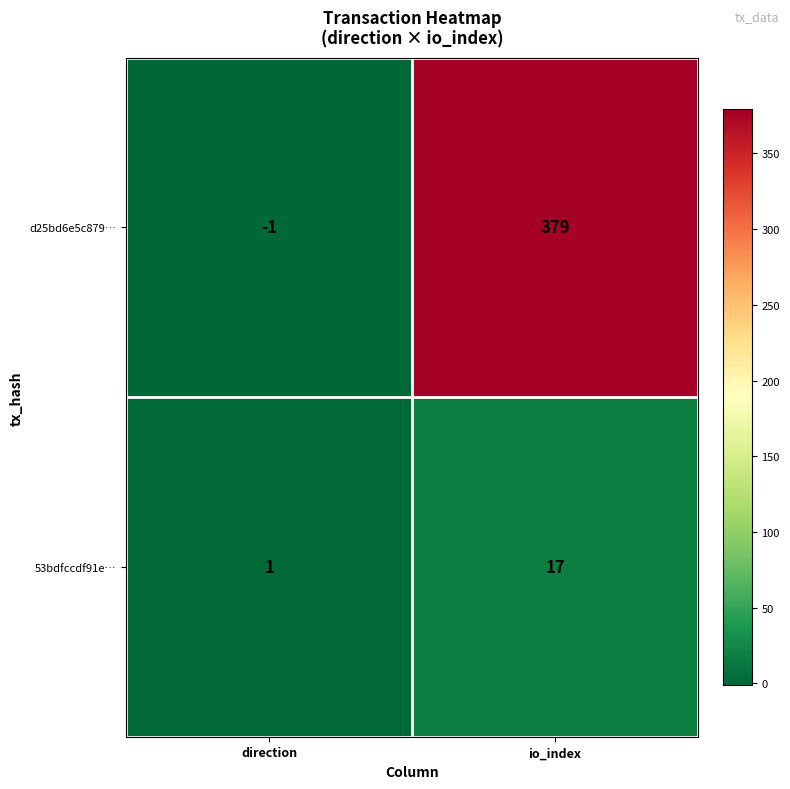

Which series has the largest total across all categories?

d25bd6e5c879…